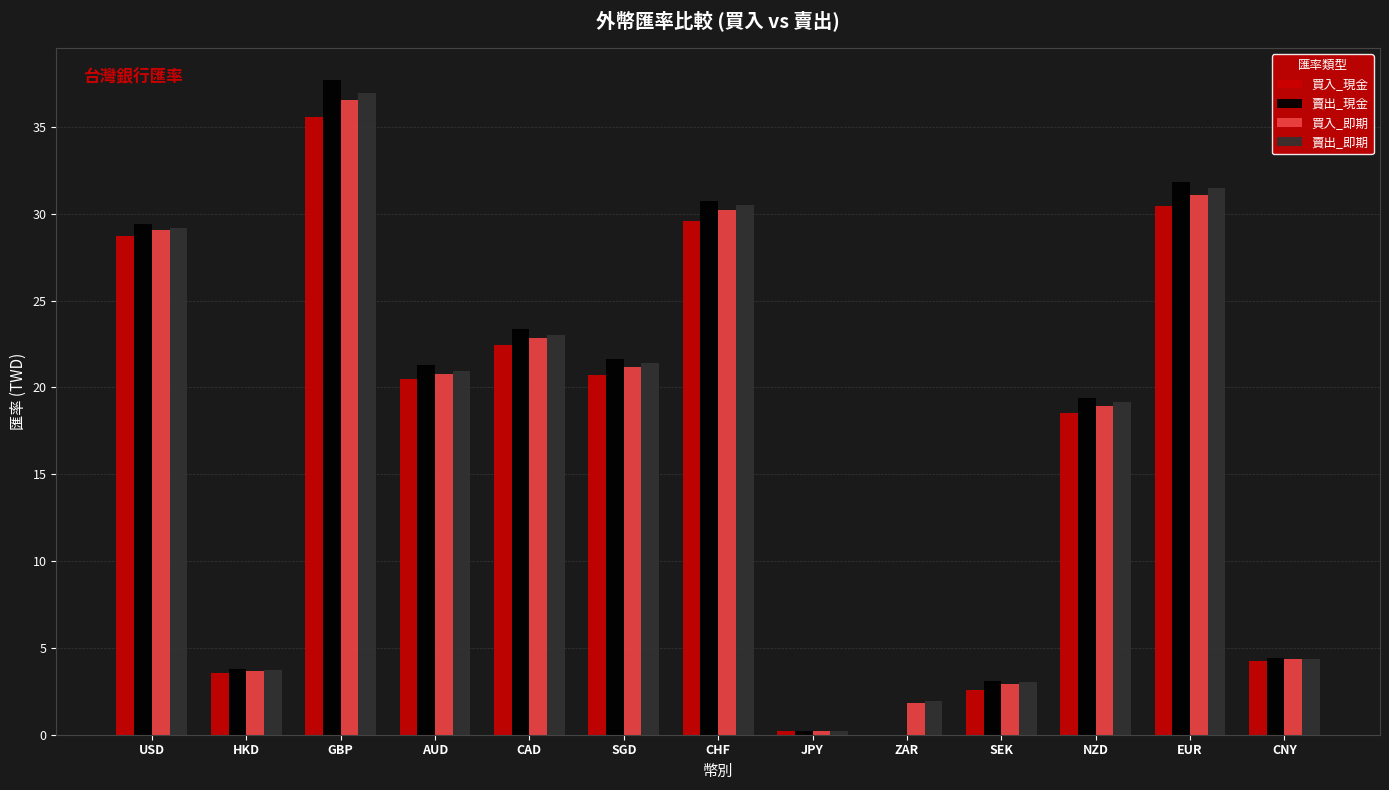

Is the value of 賣出_即期 at SEK greater than the value of 買入_現金 at JPY?

Yes